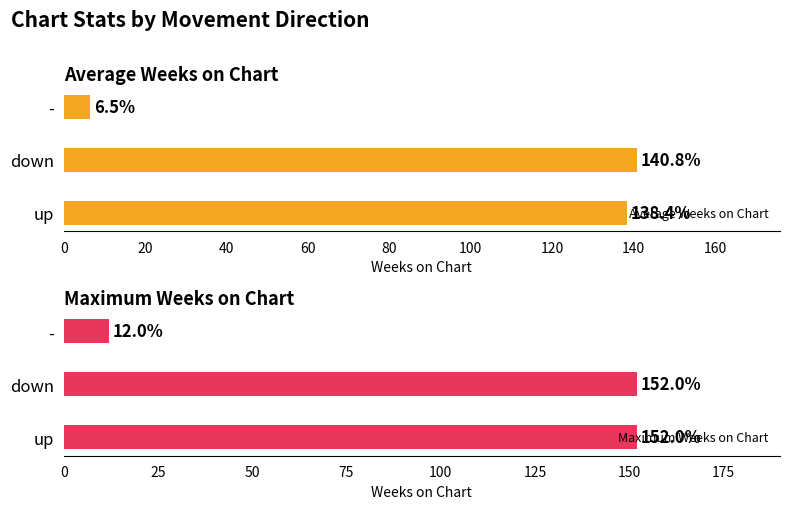

What is the difference between the Average Weeks on Chart values at up and down?

2.4